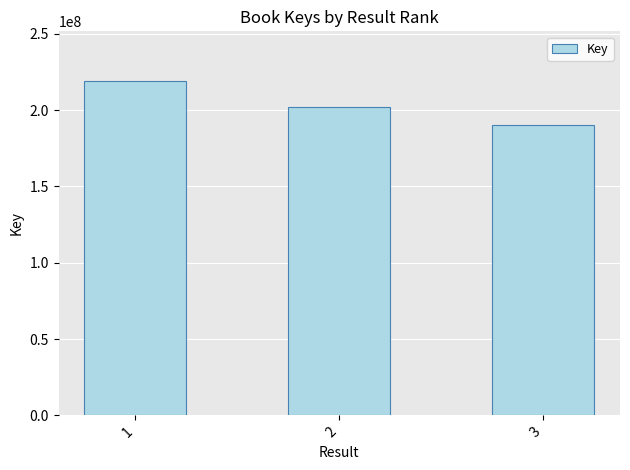

What is the difference between the maximum and minimum values?

28701333